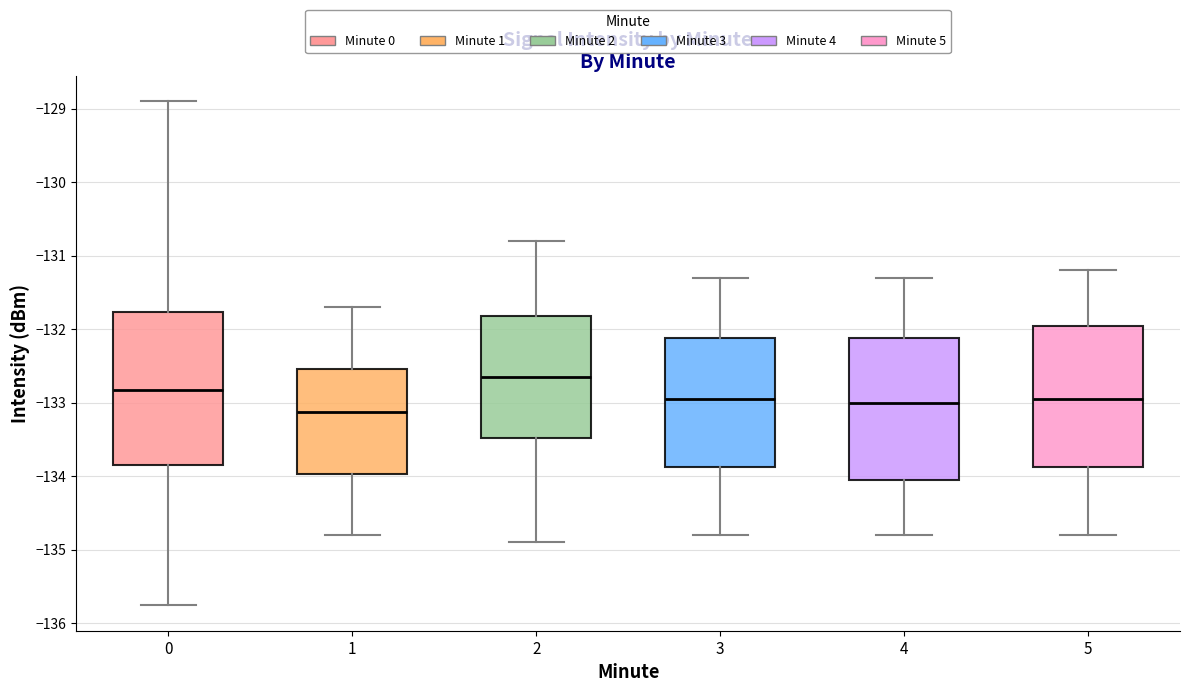

Which box has the highest median line?

2